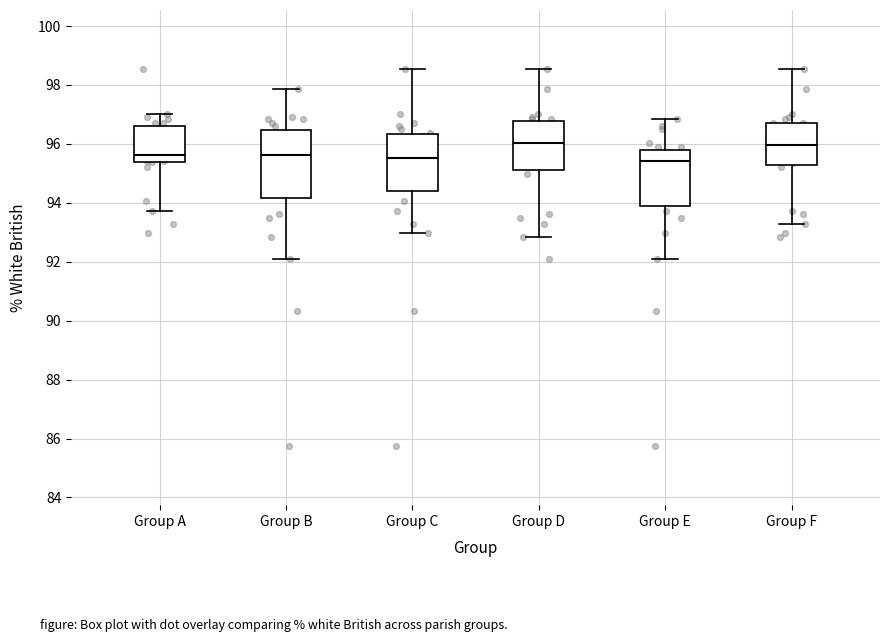

Which box is the tallest, from its lower edge to its upper edge?

Group B